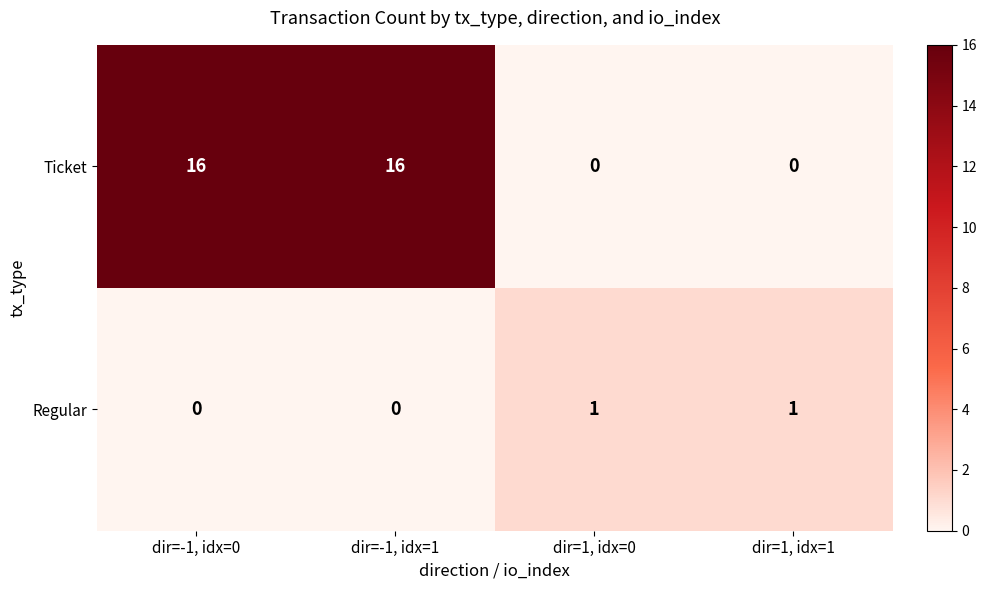

Count the Ticket values in the range 0 to 16.

4